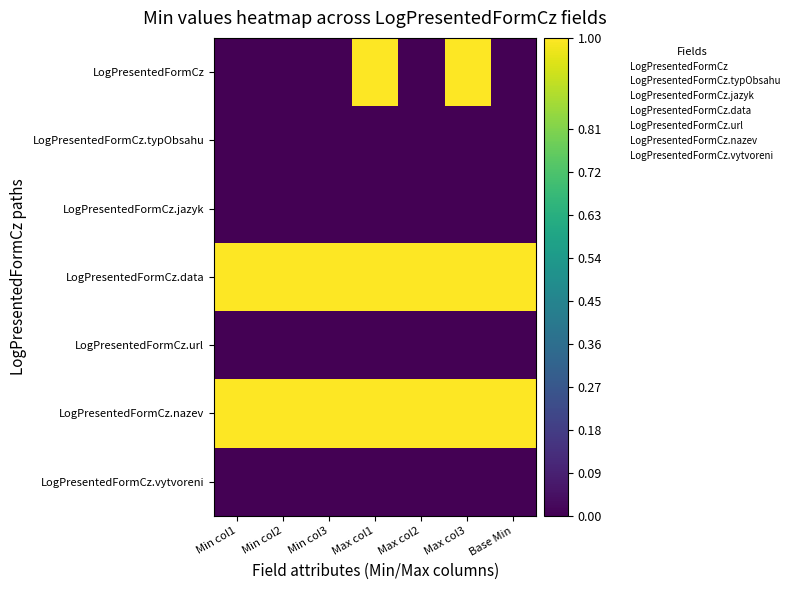

Reading right to left, what are all the values shown in this chart?

LogPresentedFormCz: Base Min=0	Max col3=1	Max col2=0	Max col1=1	Min col3=0	Min col2=0	Min col1=0
LogPresentedFormCz.typObsahu: Base Min=0	Max col3=0	Max col2=0	Max col1=0	Min col3=0	Min col2=0	Min col1=0
LogPresentedFormCz.jazyk: Base Min=0	Max col3=0	Max col2=0	Max col1=0	Min col3=0	Min col2=0	Min col1=0
LogPresentedFormCz.data: Base Min=1	Max col3=1	Max col2=1	Max col1=1	Min col3=1	Min col2=1	Min col1=1
LogPresentedFormCz.url: Base Min=0	Max col3=0	Max col2=0	Max col1=0	Min col3=0	Min col2=0	Min col1=0
LogPresentedFormCz.nazev: Base Min=1	Max col3=1	Max col2=1	Max col1=1	Min col3=1	Min col2=1	Min col1=1
LogPresentedFormCz.vytvoreni: Base Min=0	Max col3=0	Max col2=0	Max col1=0	Min col3=0	Min col2=0	Min col1=0